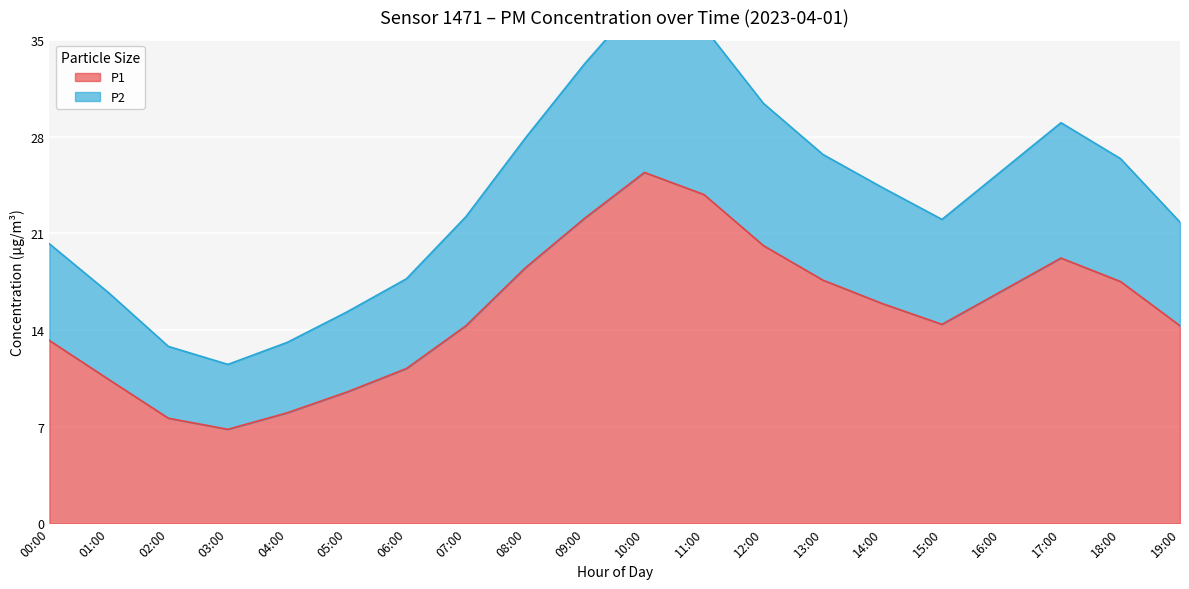

What is the minimum value for P1?

6.8